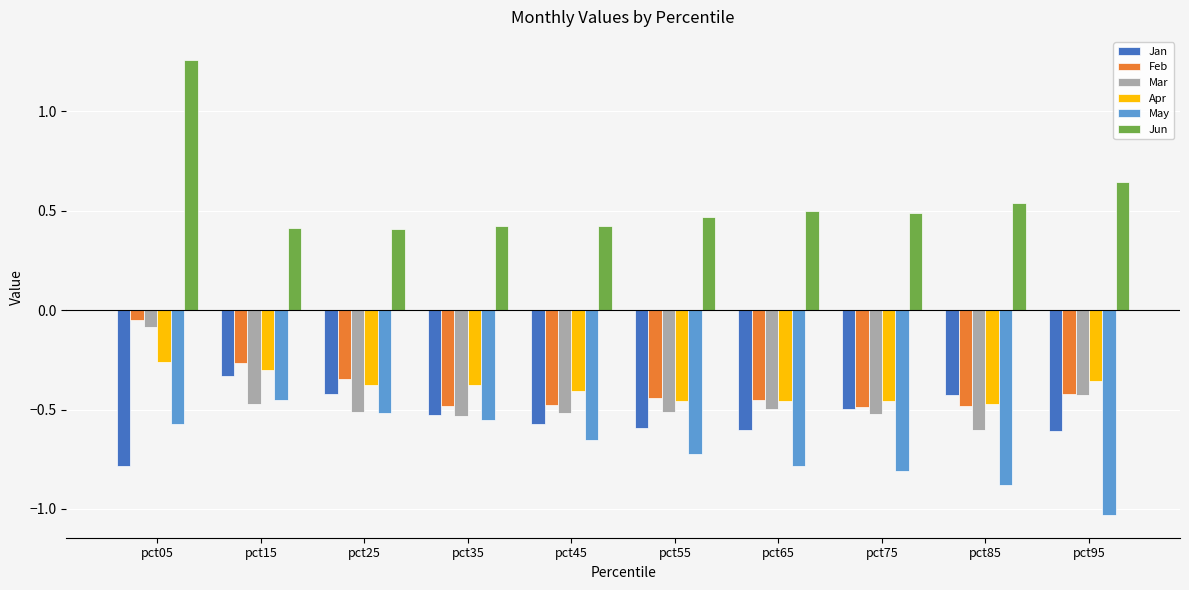

Which series has the largest total across all categories?

Jun